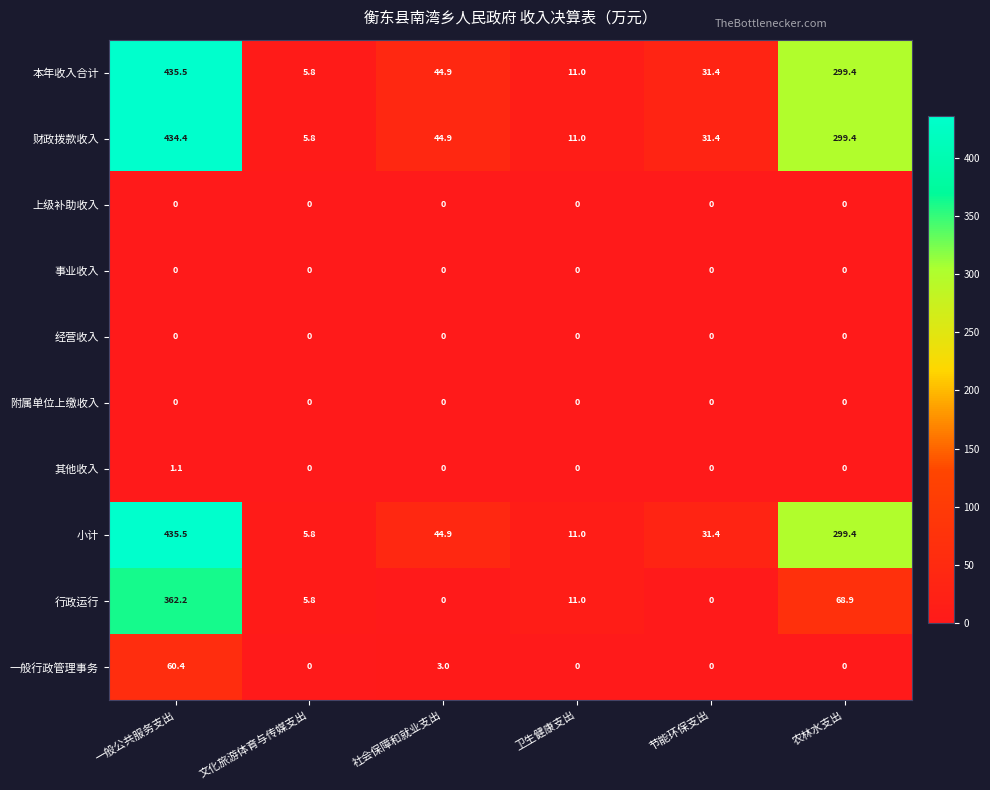

What is the average value of the 小计 series?

138.0